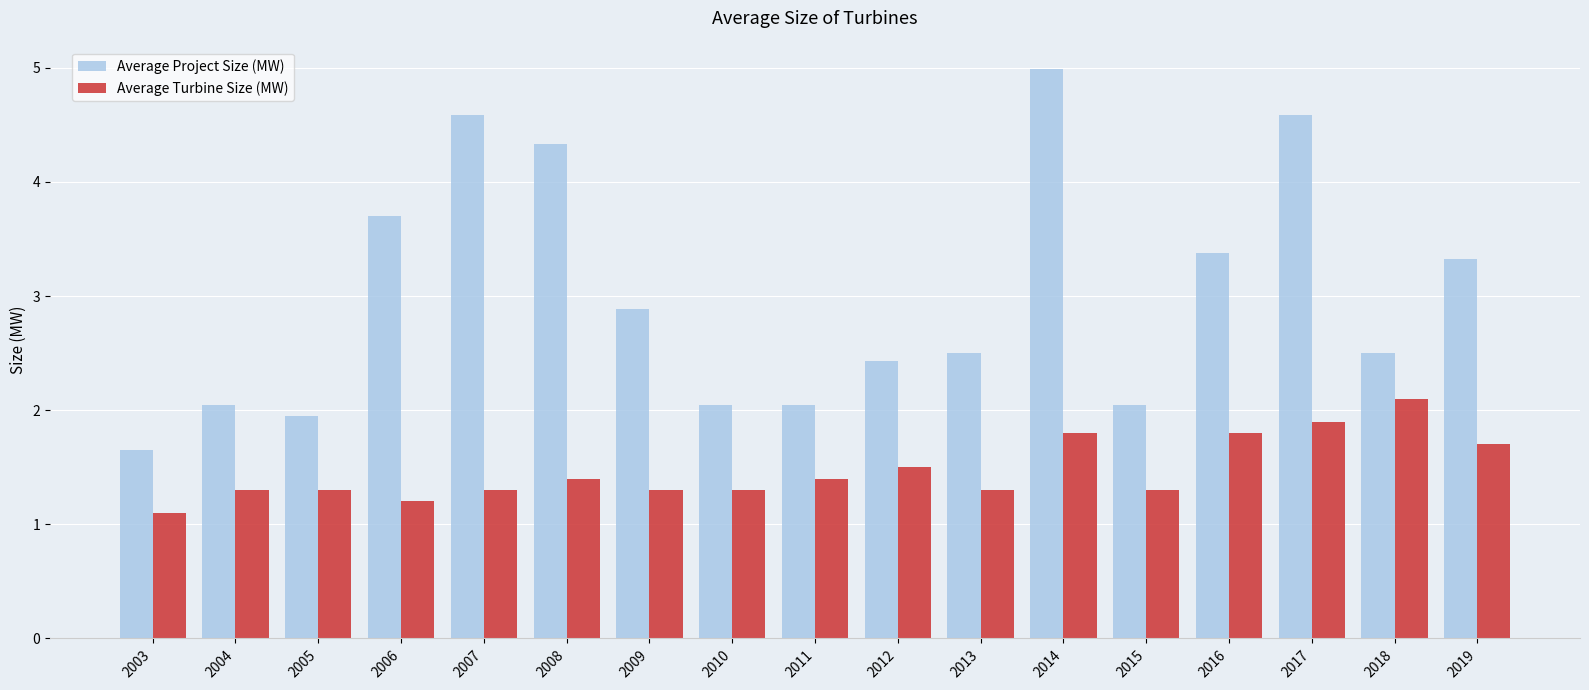

List the series in order of their overall mean, lowest first.

Average Turbine Size (MW), Average Project Size (MW)